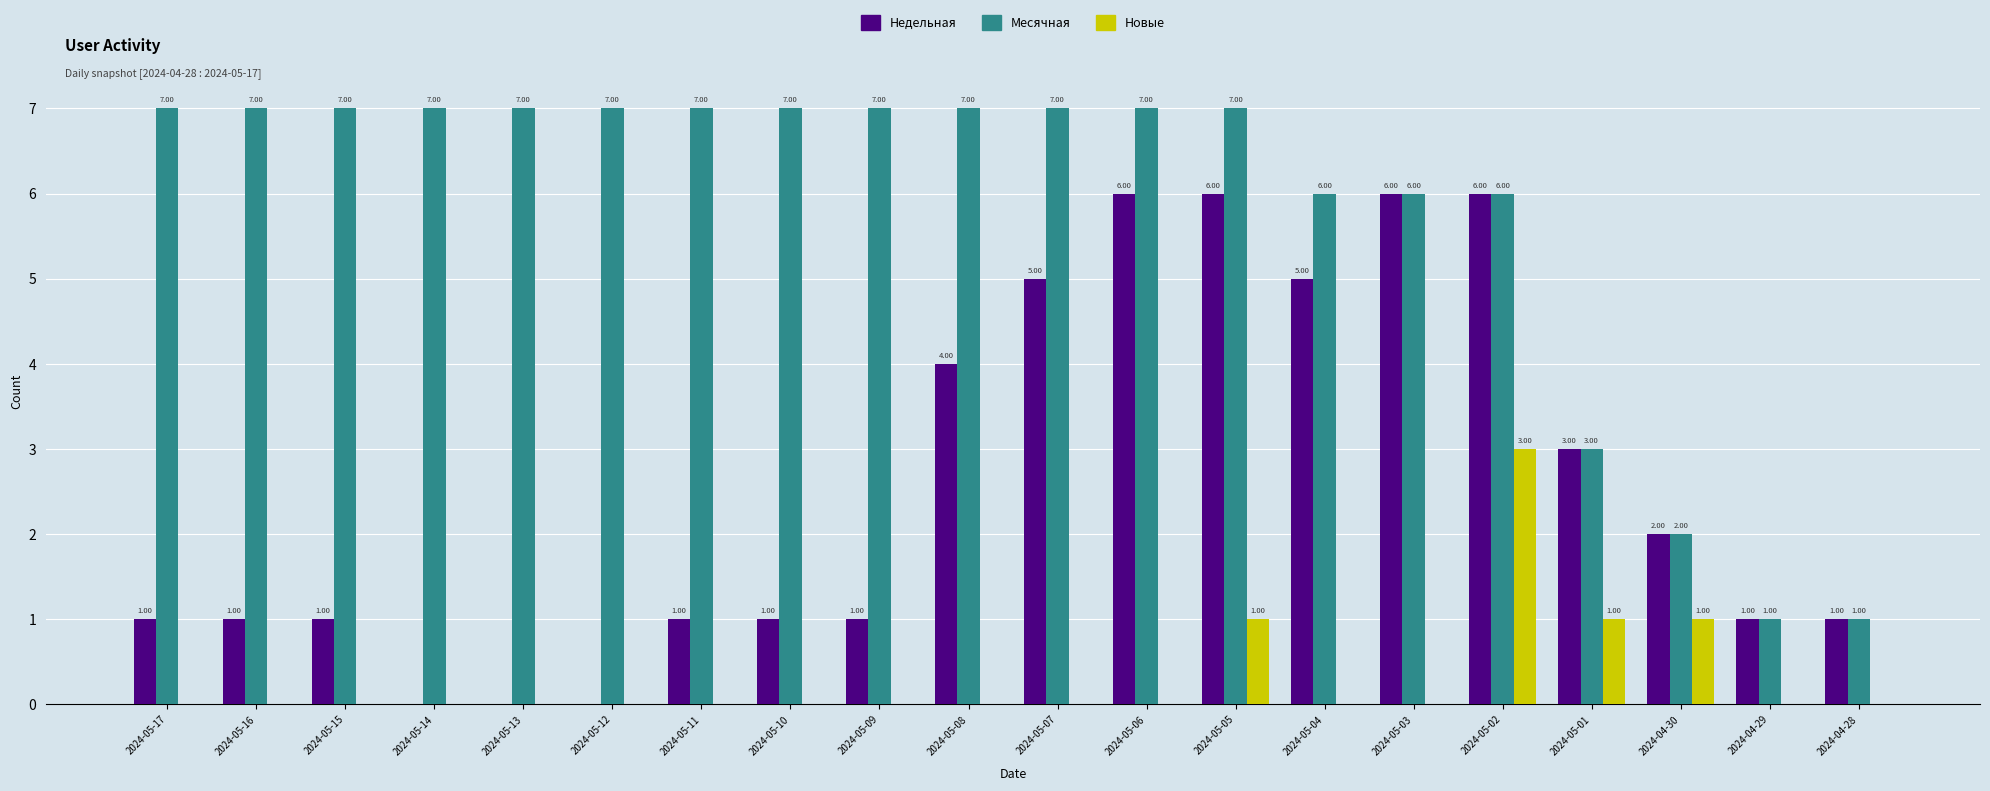

Reading right to left, list all the values displayed in this chart.

Недельная: 1	1	2	3	6	6	5	6	6	5	4	1	1	1	0	0	0	1	1	1
Месячная: 1	1	2	3	6	6	6	7	7	7	7	7	7	7	7	7	7	7	7	7
Новые: 0	0	1	1	3	0	0	1	0	0	0	0	0	0	0	0	0	0	0	0